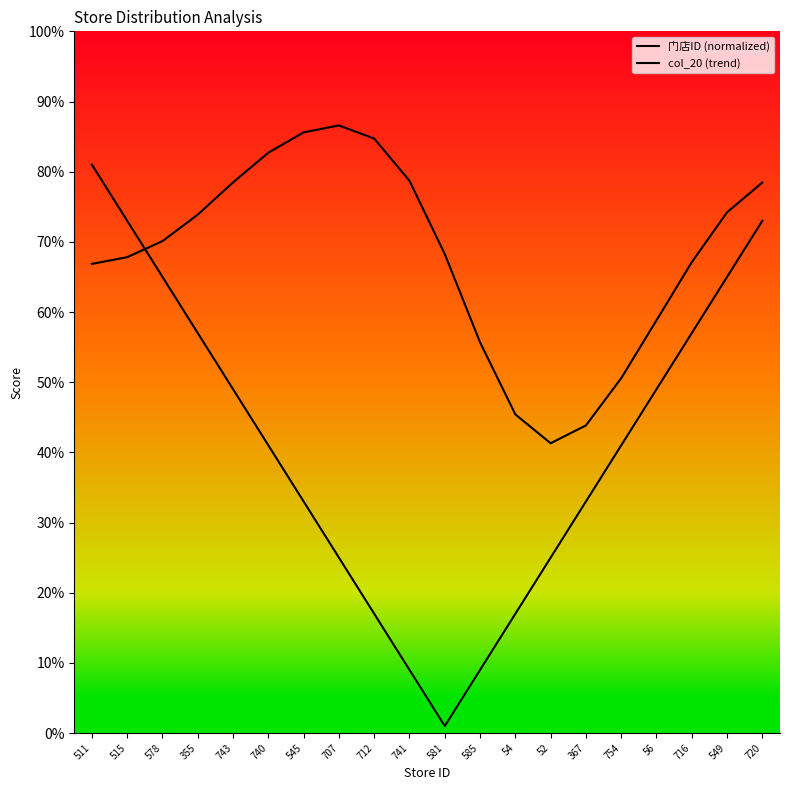

Is this an area chart (filled region under the line)?

No